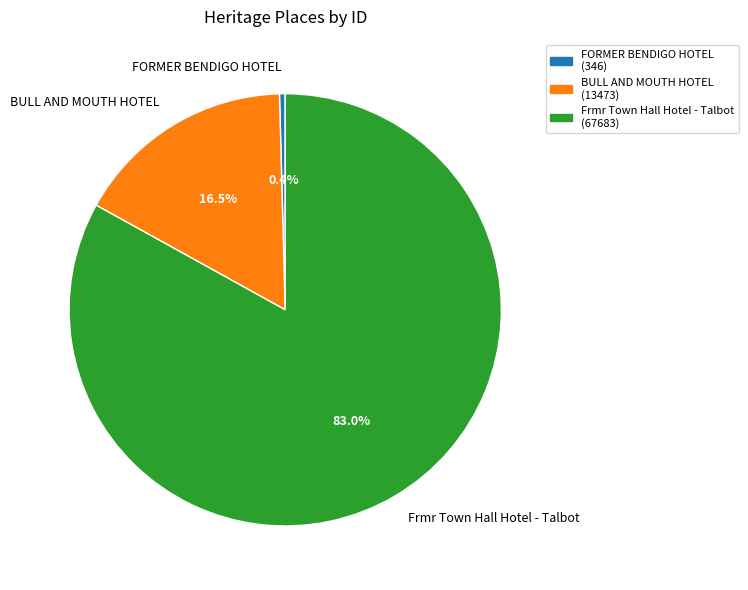

How many segments does this pie chart have?

3